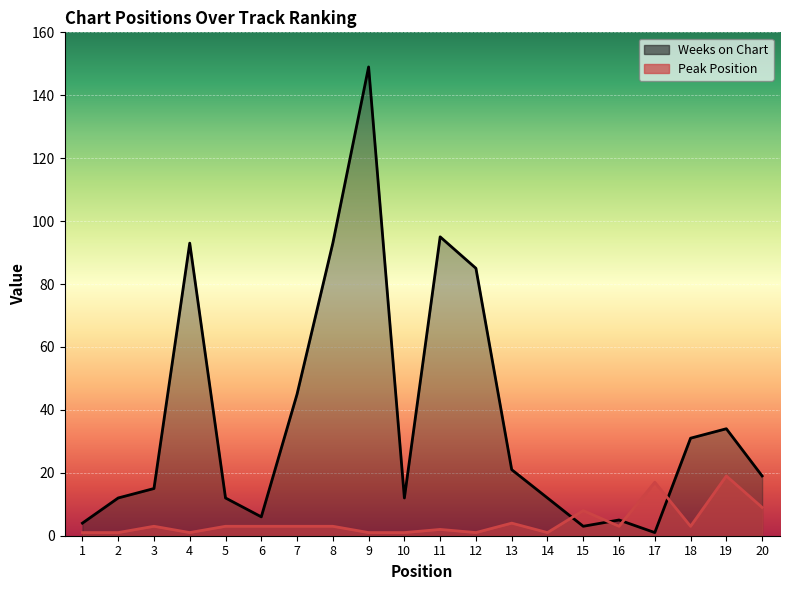

What value does the Weeks on Chart series have at 19, to the nearest 10?

30